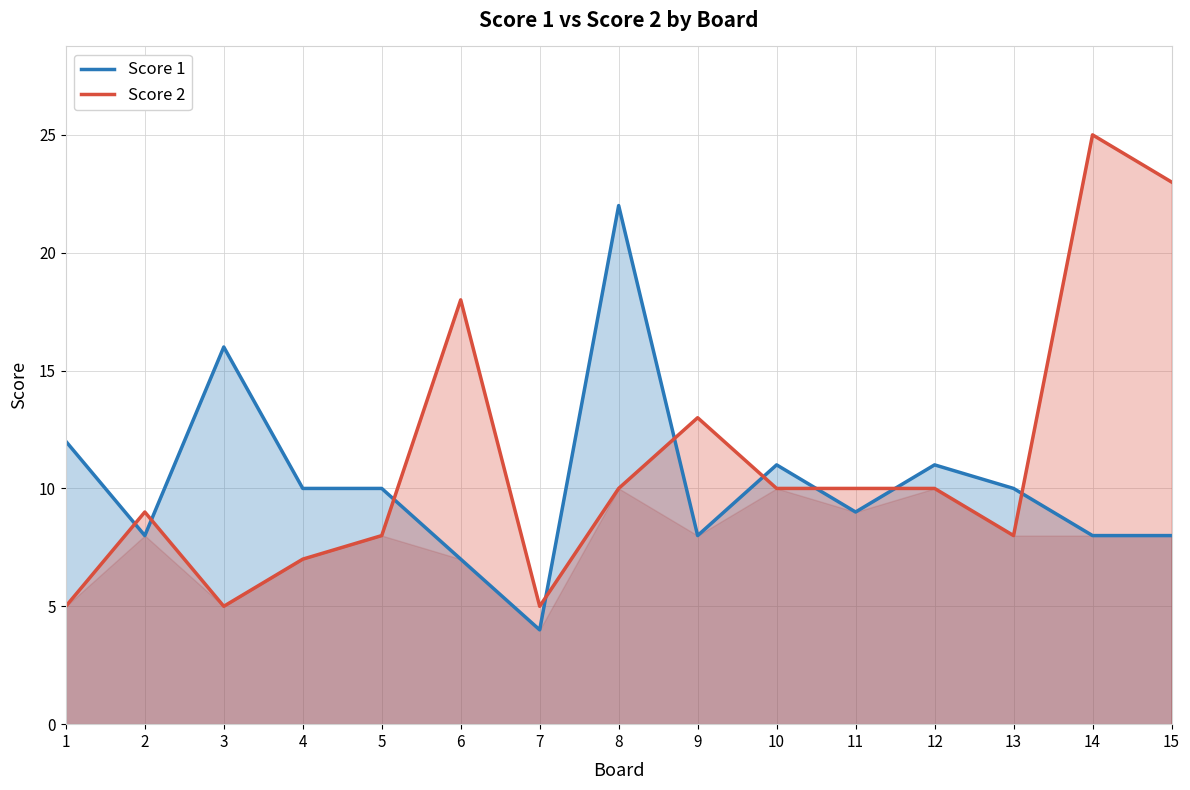

After their last crossing, which series has the higher values: Score 2 or Score 1?

Score 2